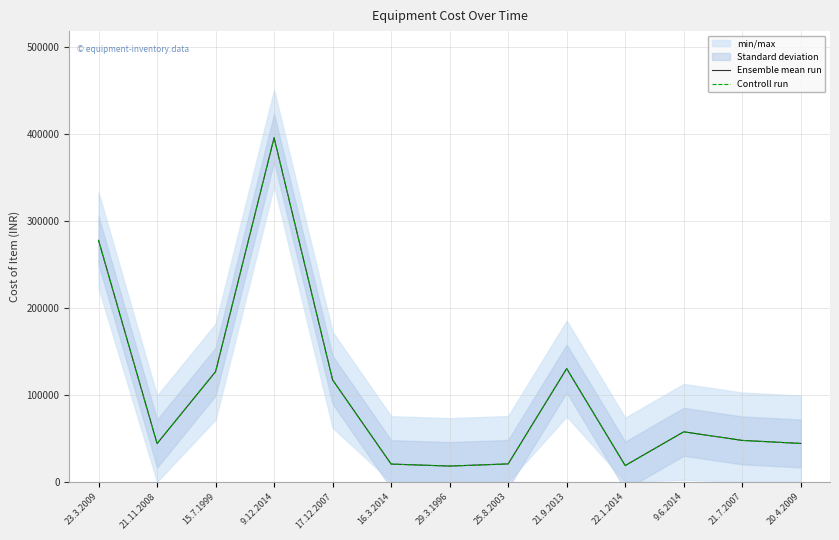

How many values in the Ensemble mean run series exceed 47491?

6